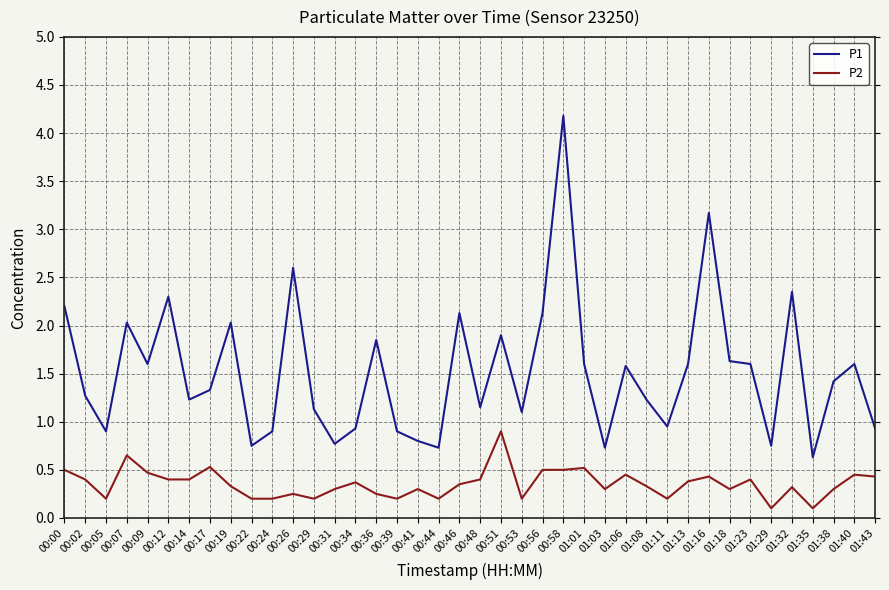

True or false: P1 and P2 cross at least once.

False